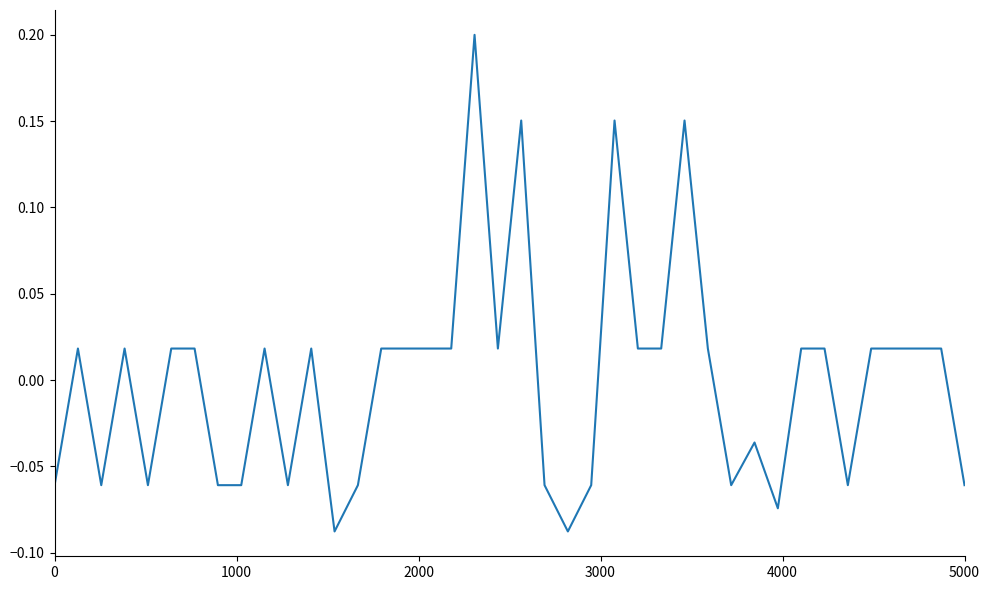

What is the difference between the maximum and minimum values?

0.3